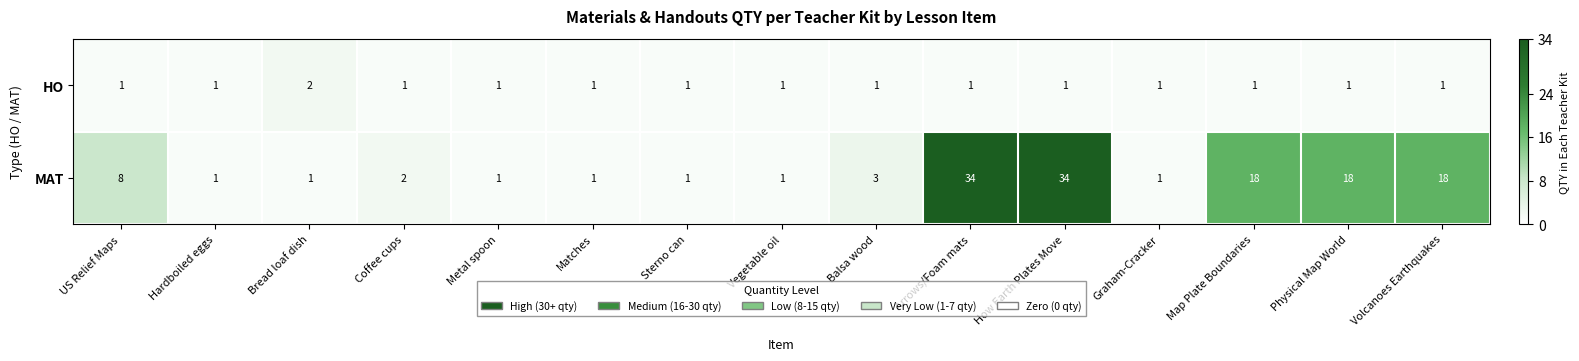

True or false: MAT has a value of 1 at Vegetable oil.

True